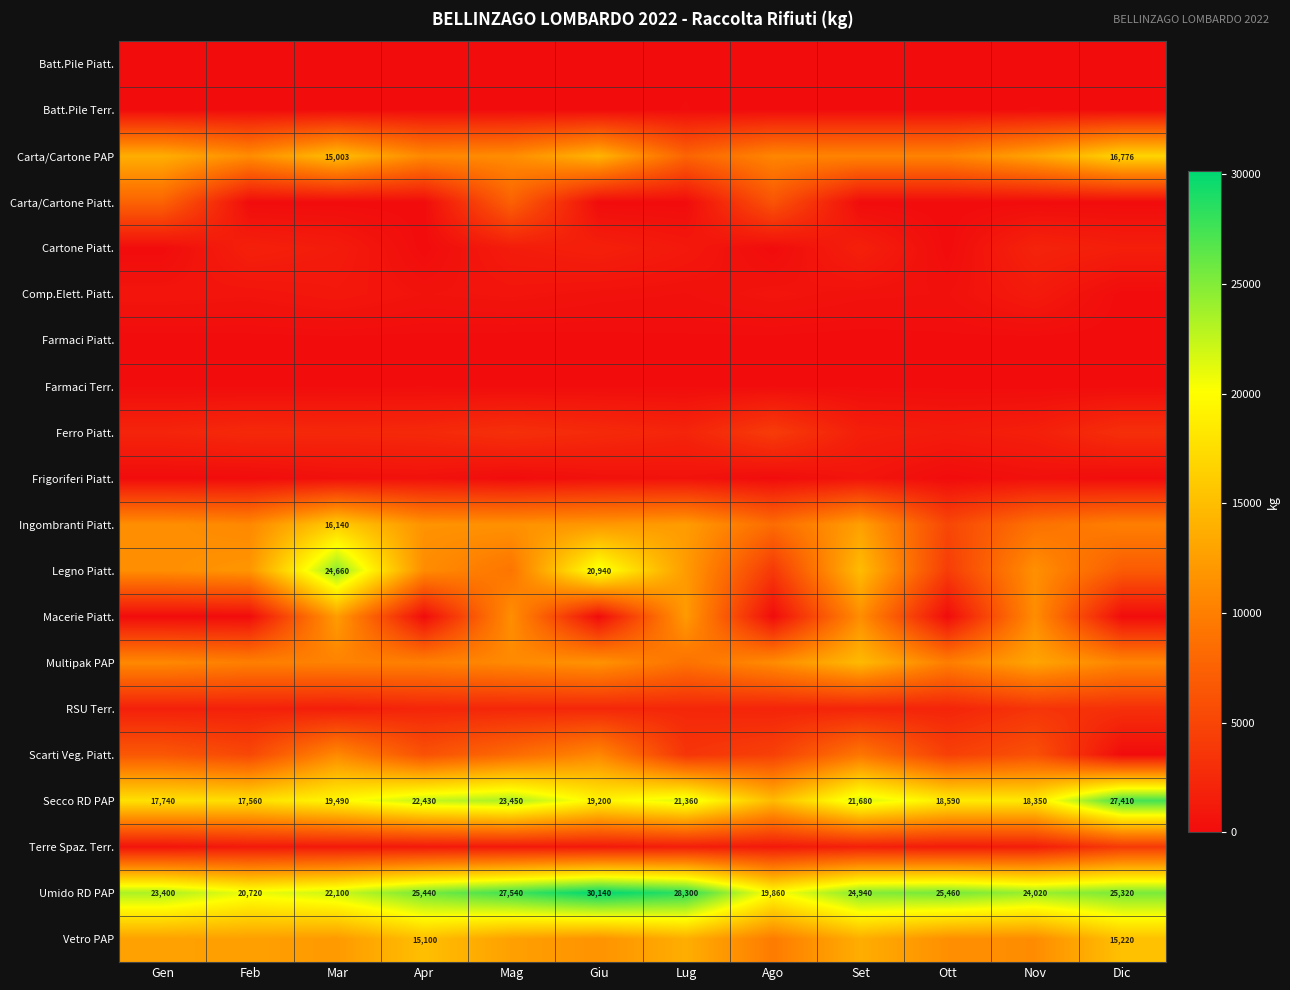

Is it true that Secco RD PAP equals 7767 at Apr?

False